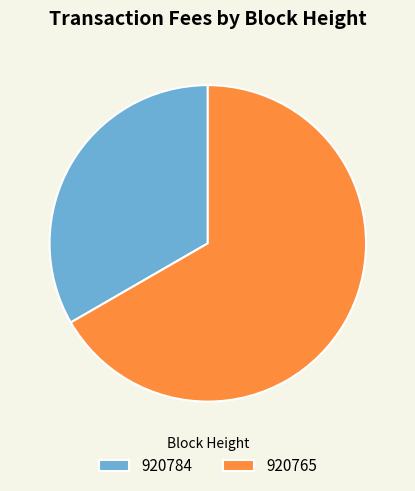

Which category has the smallest portion of the pie?

920784